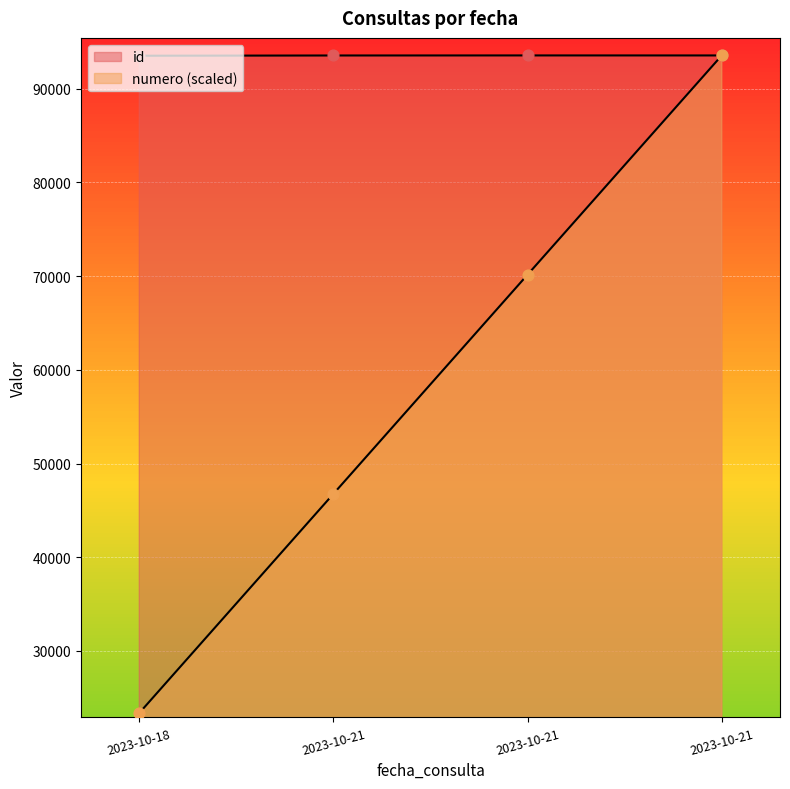

What is the total value across all series at 2023-10-21?

140295.0